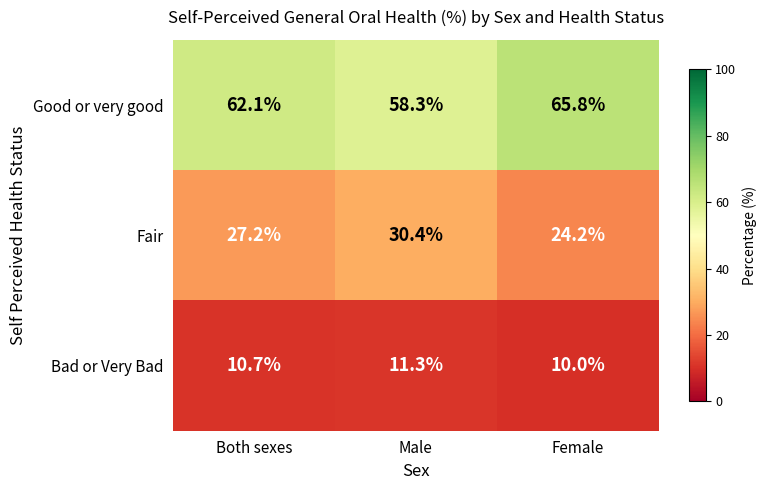

Reading left to right, list all the values displayed in this chart.

Good or very good: Both sexes=62.1	Male=58.3	Female=65.8
Fair: Both sexes=27.2	Male=30.4	Female=24.2
Bad or Very Bad: Both sexes=10.7	Male=11.3	Female=10.0